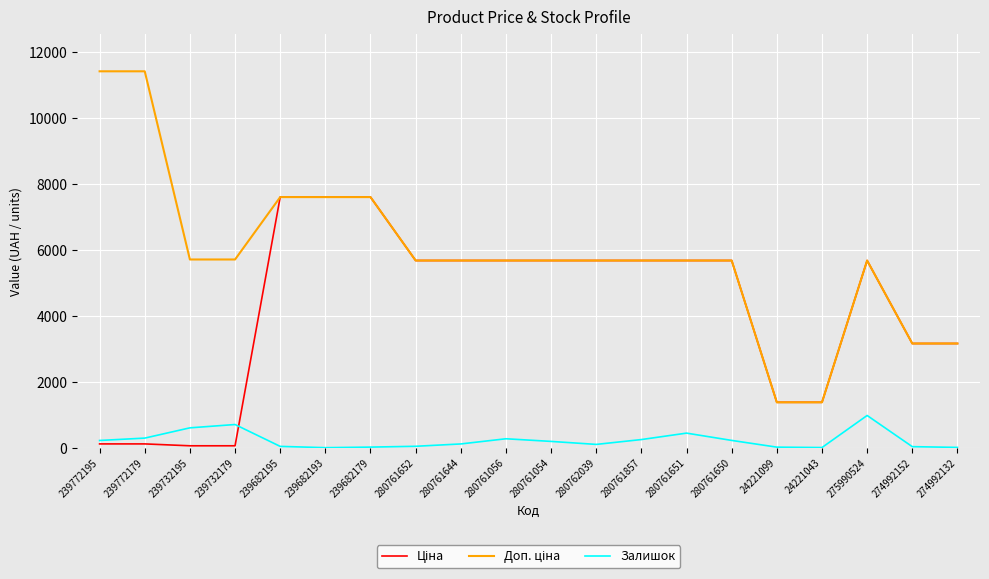

The Залишок series shows 113.0 at 280761644. True or false?

True